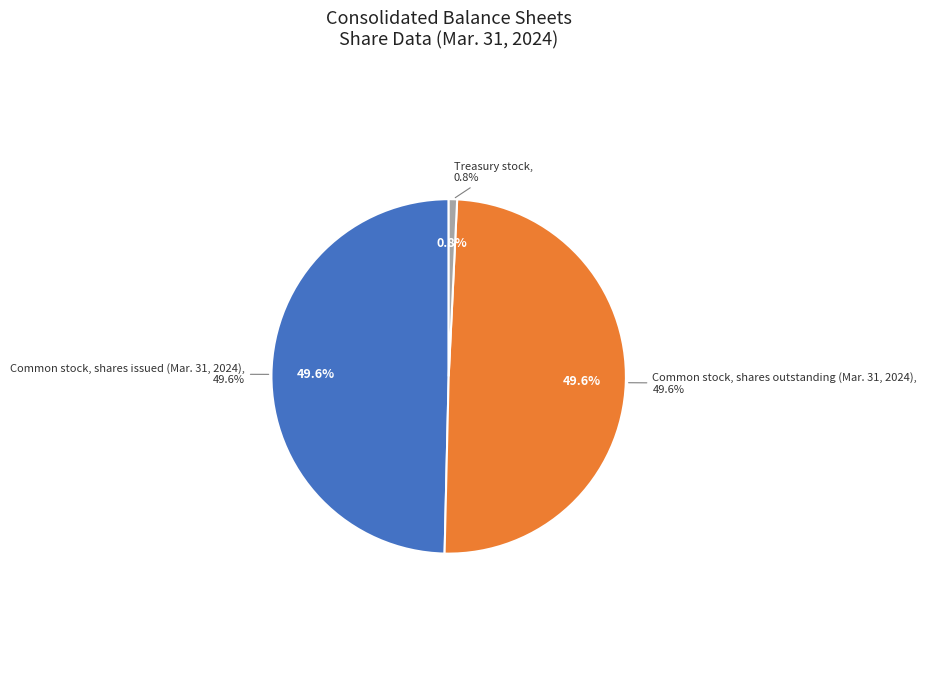

Which category has the smallest portion of the pie?

Treasury stock